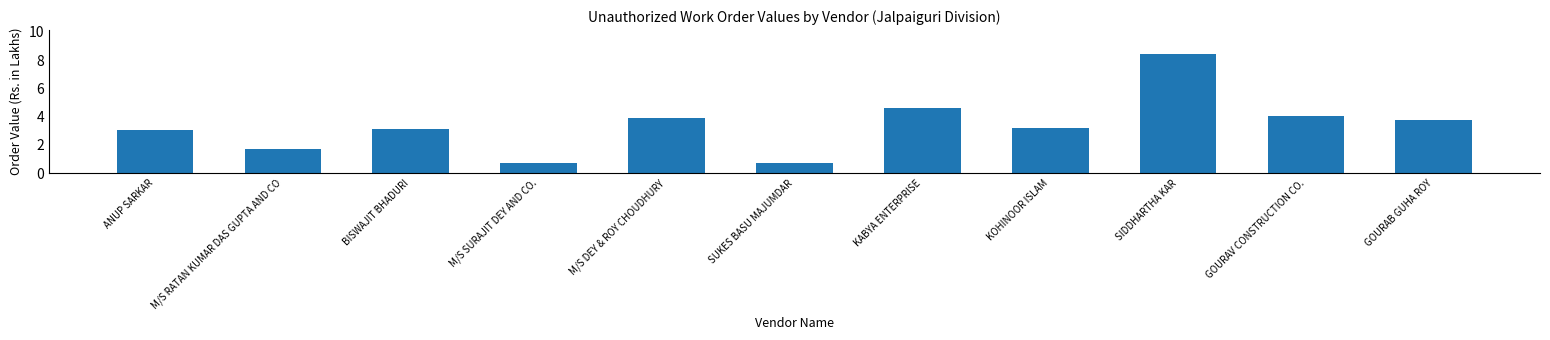

What is the label of the 4th bar from the right?

KOHINOOR ISLAM